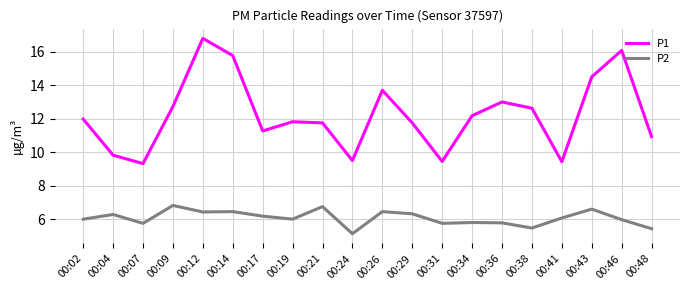

List the series in order of their overall mean, lowest first.

P2, P1